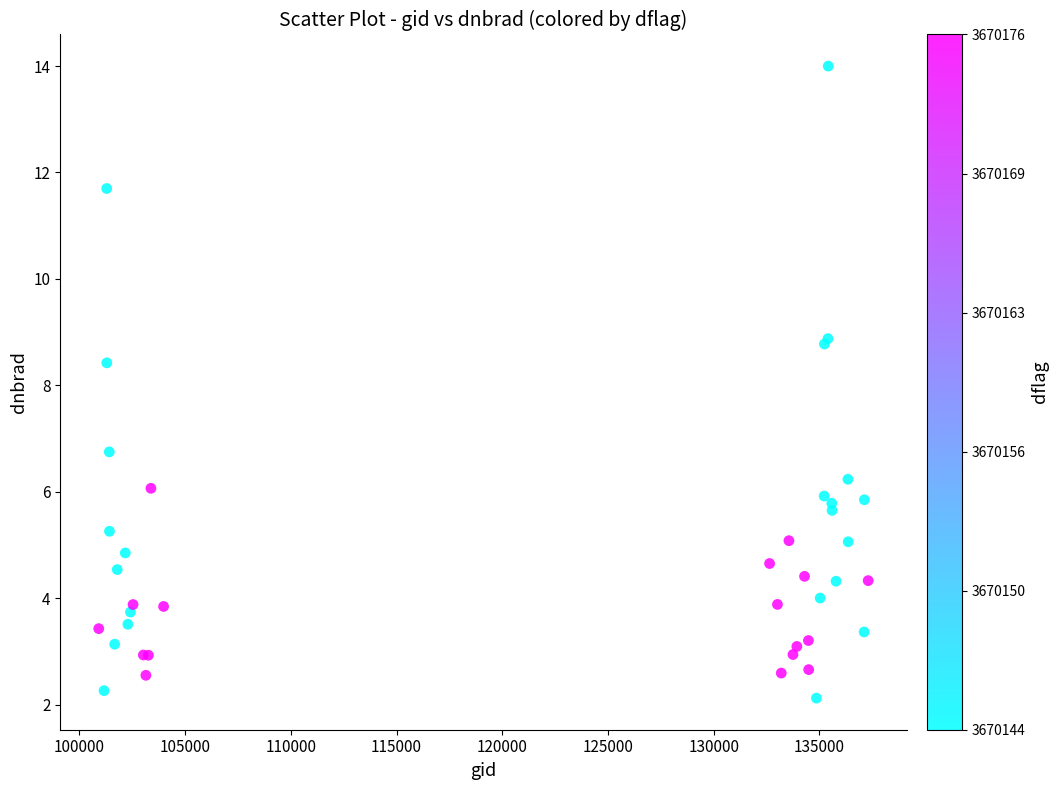

What Y value in the scatter plot is closest to 8?

8.4